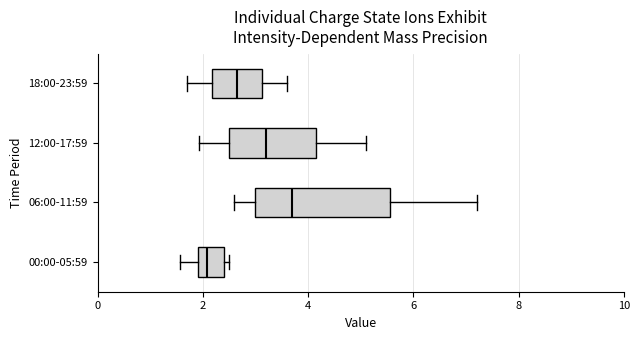

Which box has the furthest to the right median line?

06:00-11:59